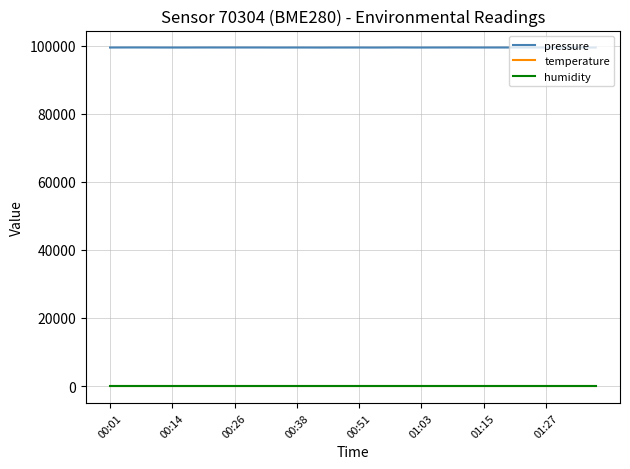

What is the highest value of the pressure series?

99442.8